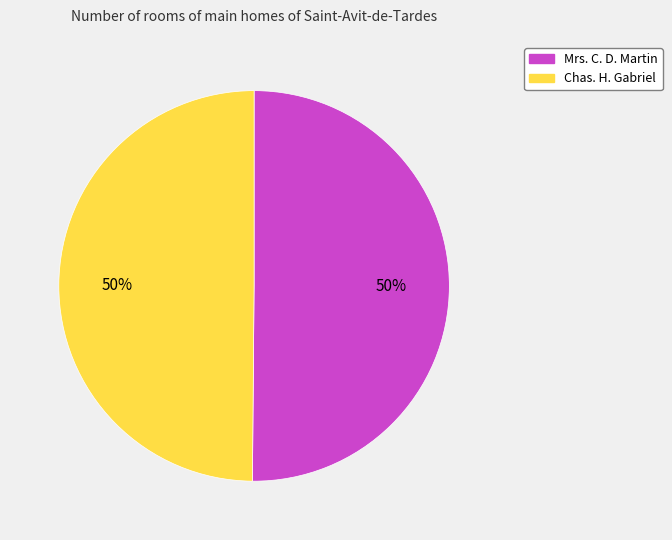

What is the ratio of the value at Chas. H. Gabriel to the value at Mrs. C. D. Martin?

1.0